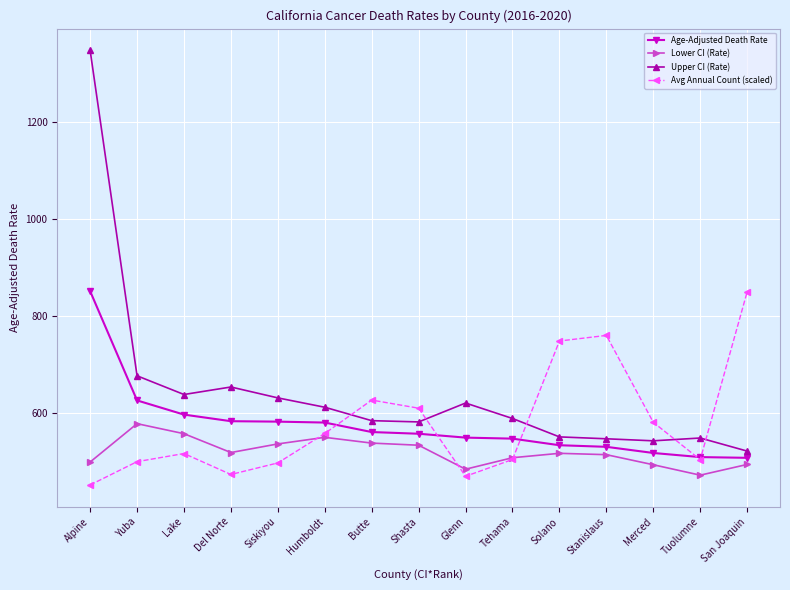

At how many categories does at least one series exceed 732?

4